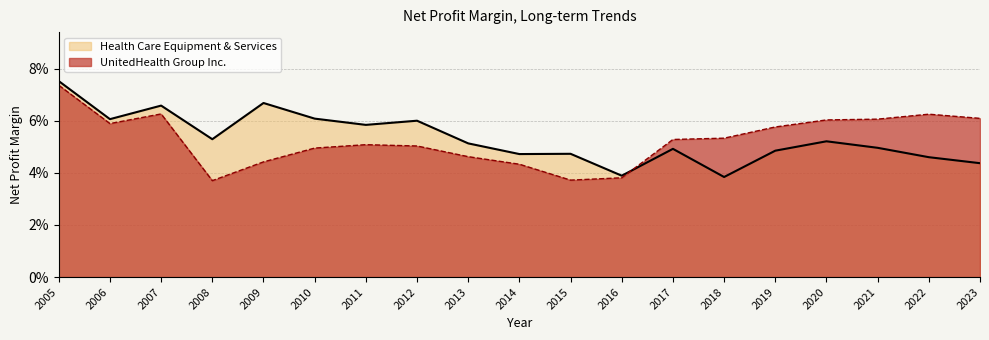

Where is the first local minimum for Health Care Equipment & Services?

2006